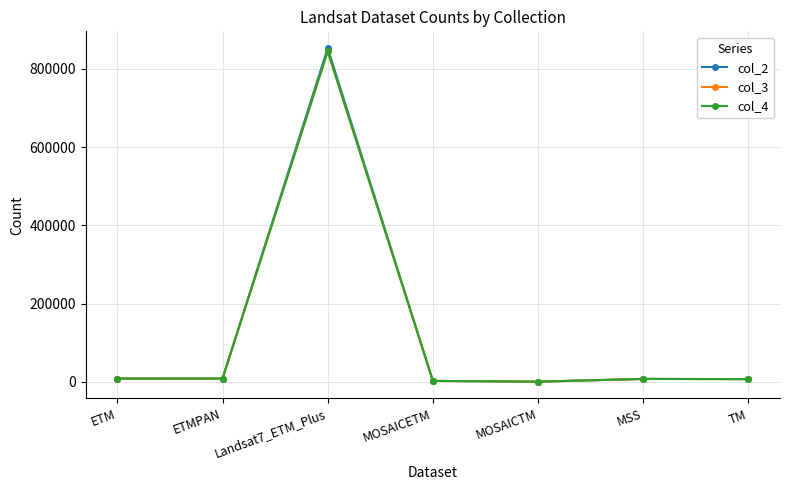

What is the maximum value shown in the chart?

853109